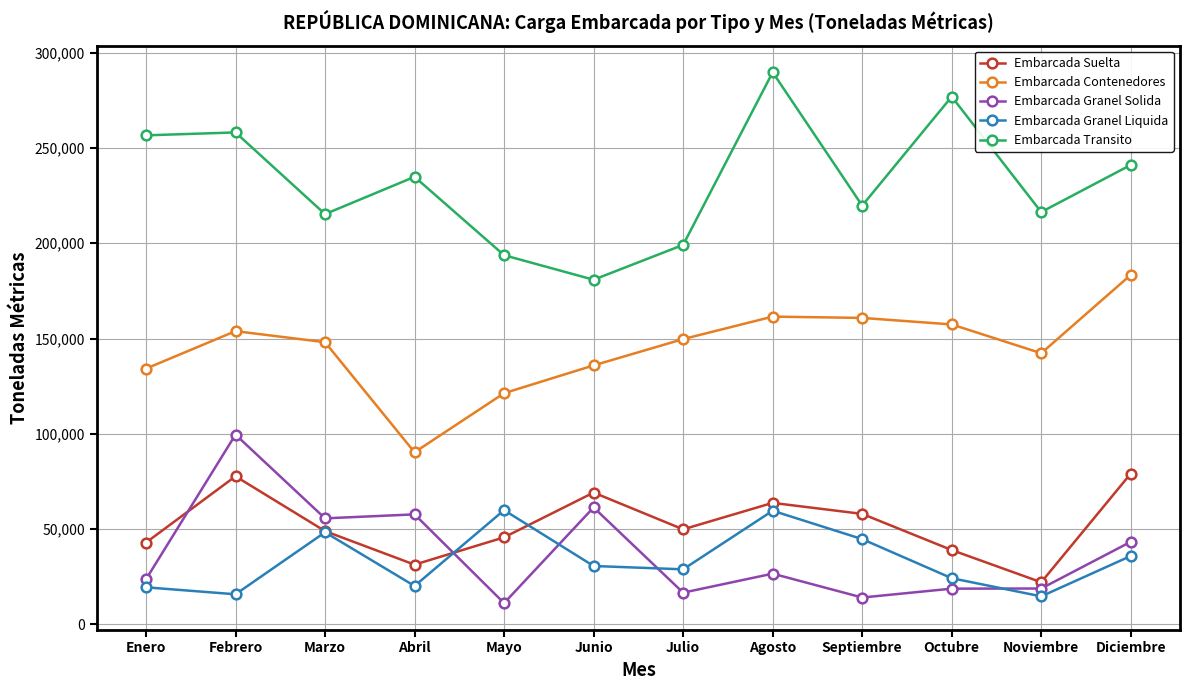

Count the number of data series in this chart.

5